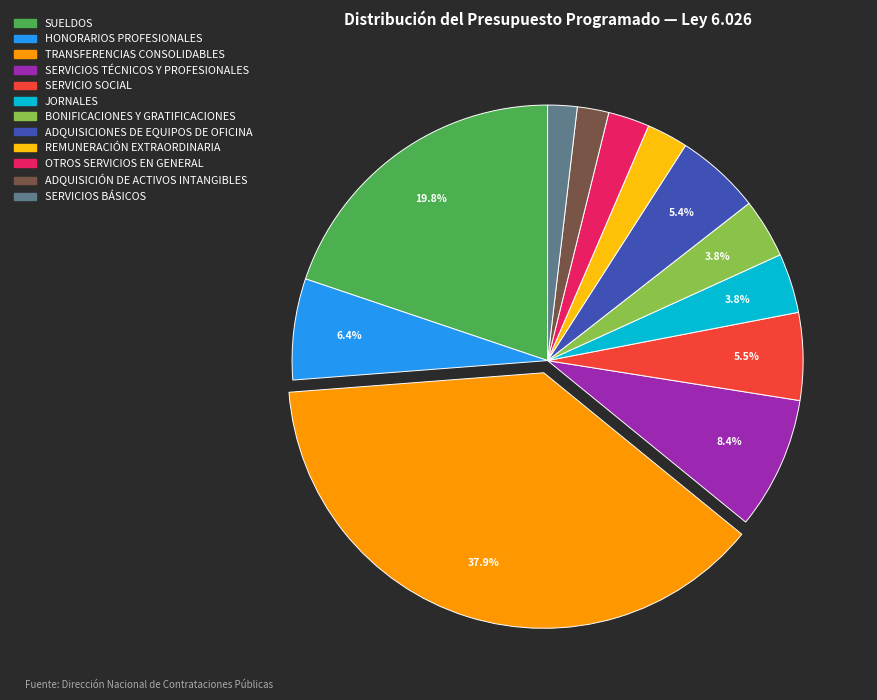

Between REMUNERACIÓN EXTRAORDINARIA and SERVICIOS BÁSICOS, which is larger?

REMUNERACIÓN EXTRAORDINARIA